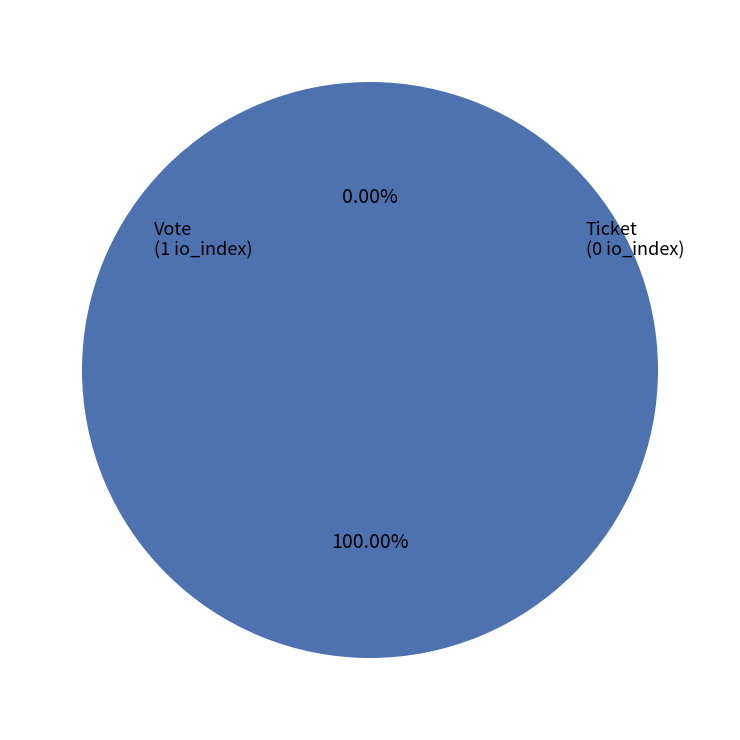

To the nearest percent, what is the average slice percentage?

50%